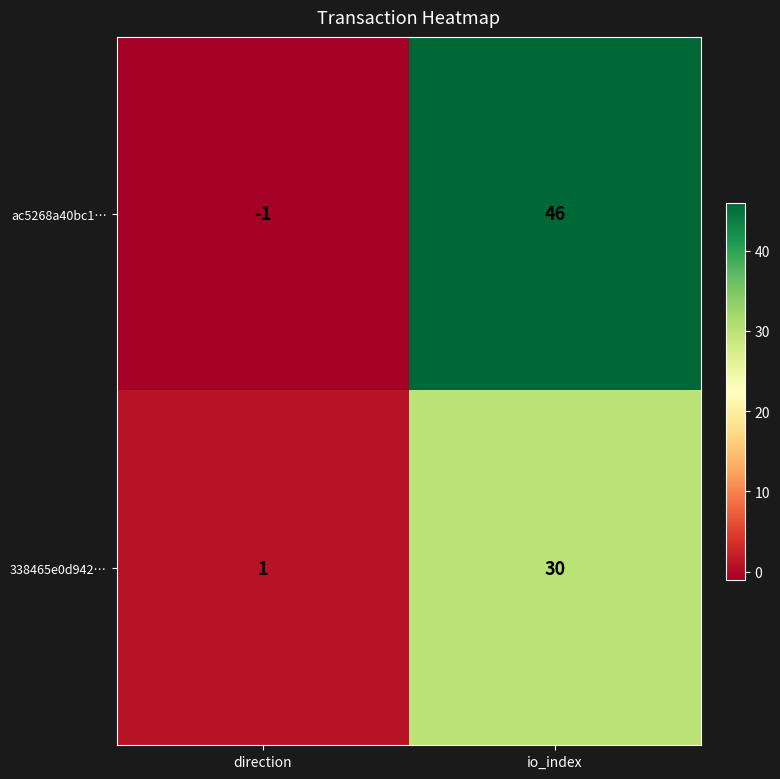

At how many categories does at least one series exceed 22?

1